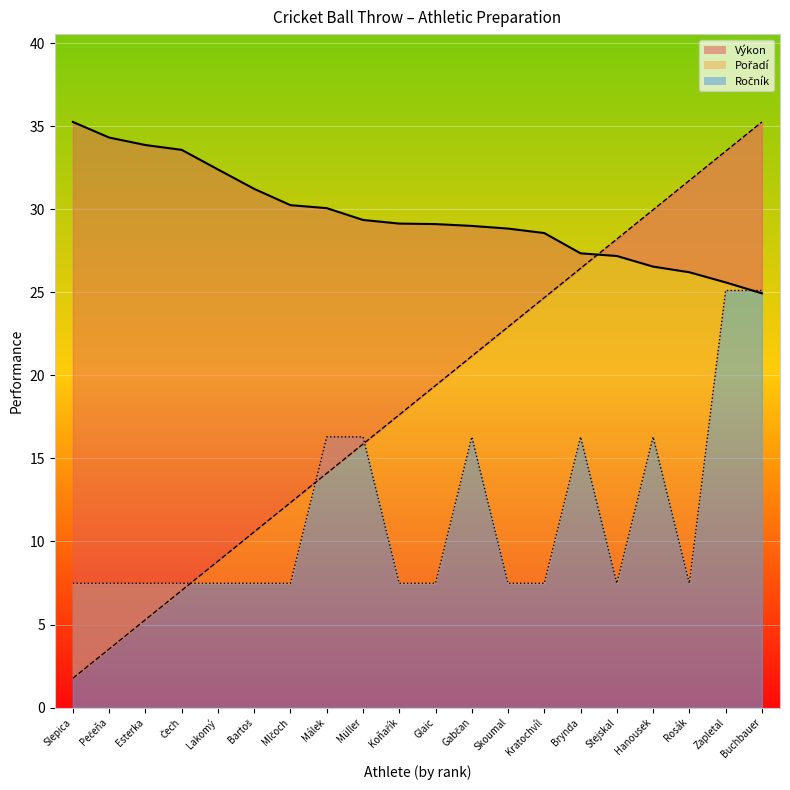

What is the spread (max minus min) of values at Hanousek?

13.7